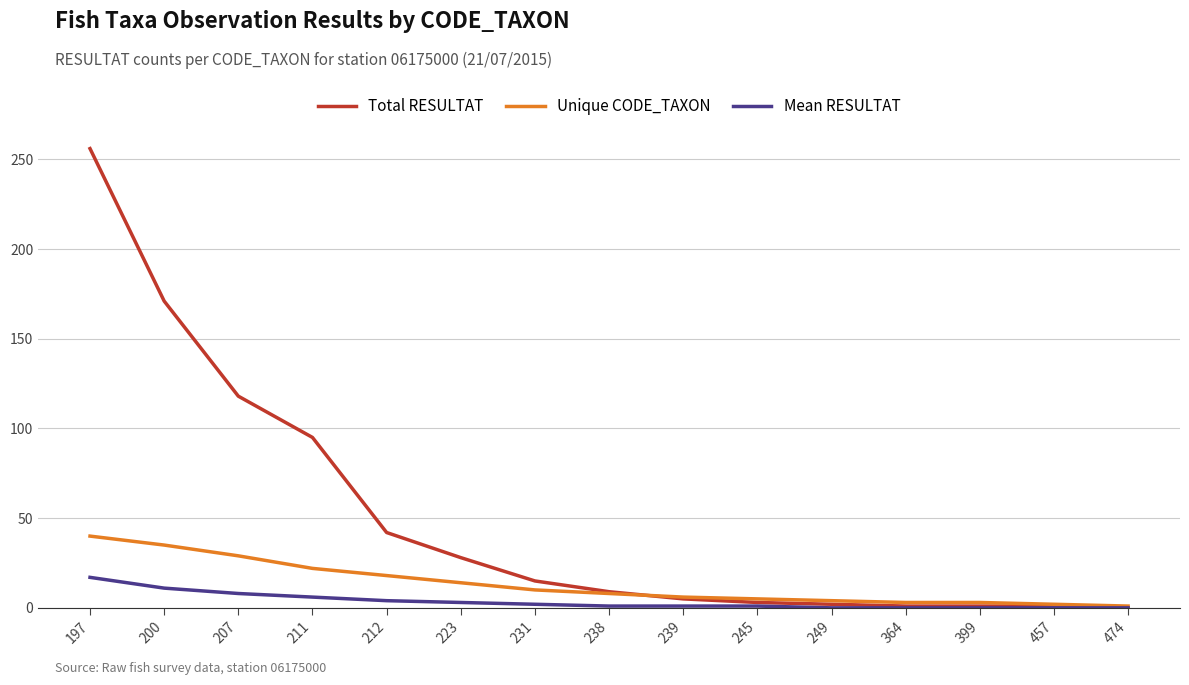

List the series in order of their overall mean, highest first.

Total RESULTAT, Unique CODE_TAXON, Mean RESULTAT